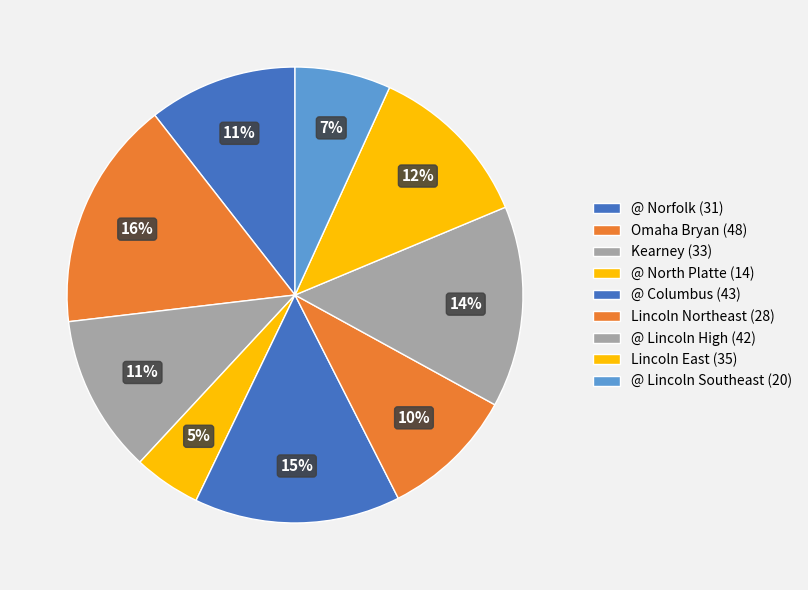

How much of the chart is everything except @ Norfolk?

89.5%